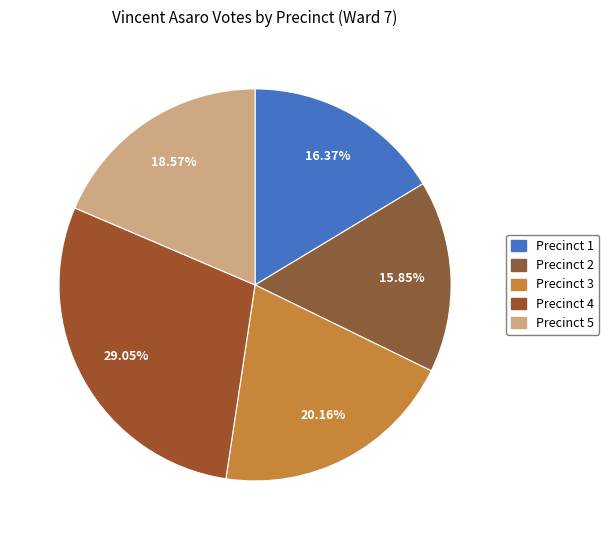

Between Precinct 5 and Precinct 2, which is larger?

Precinct 5